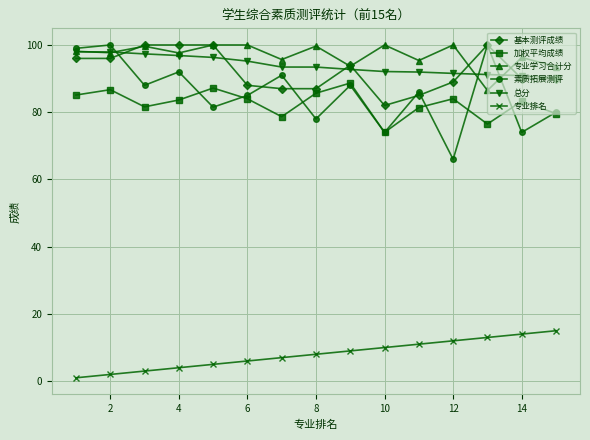

True or false: 专业学习合计分 has more than 0 points higher than both neighbors.

True